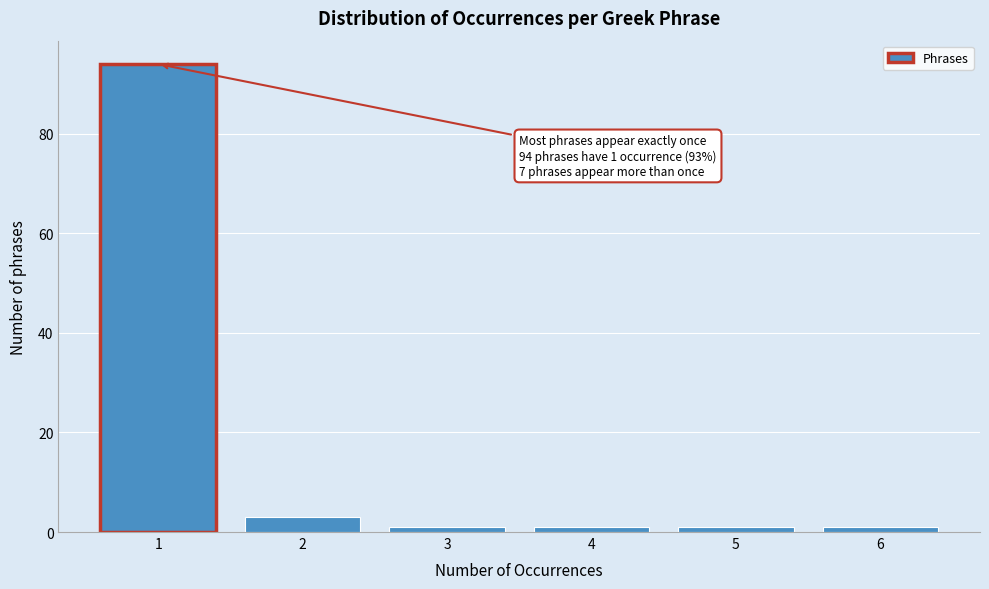

Reading left to right, extract all data points from this chart.

94	3	1	1	1	1